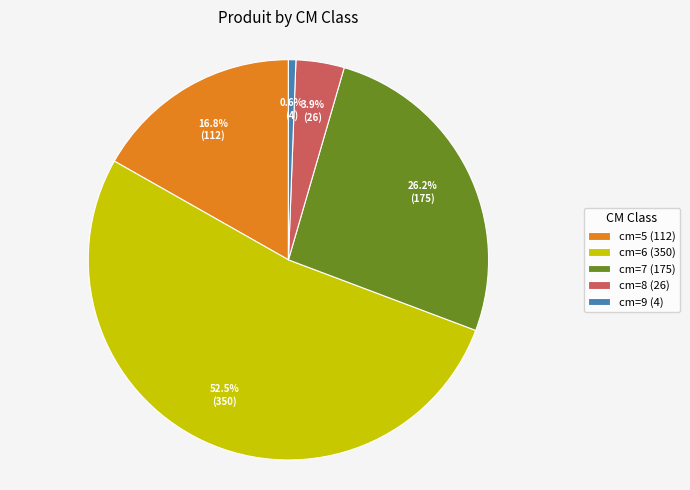

How many slices are in this pie chart?

5